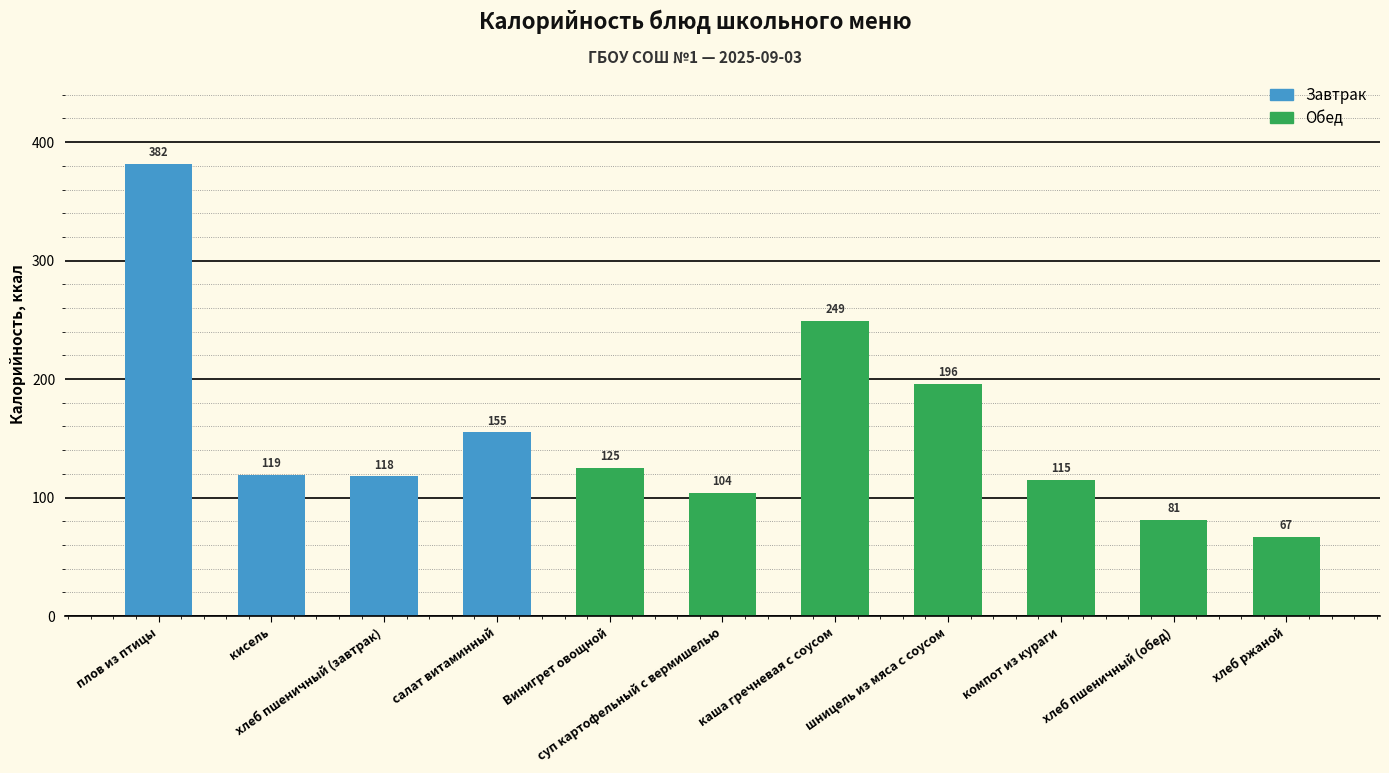

How many values are below 119?

5